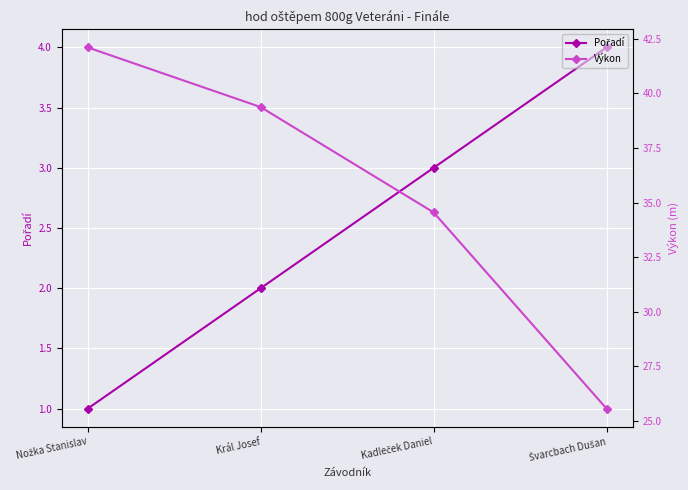

What value does the Pořadí series have at Nožka Stanislav?

1.0